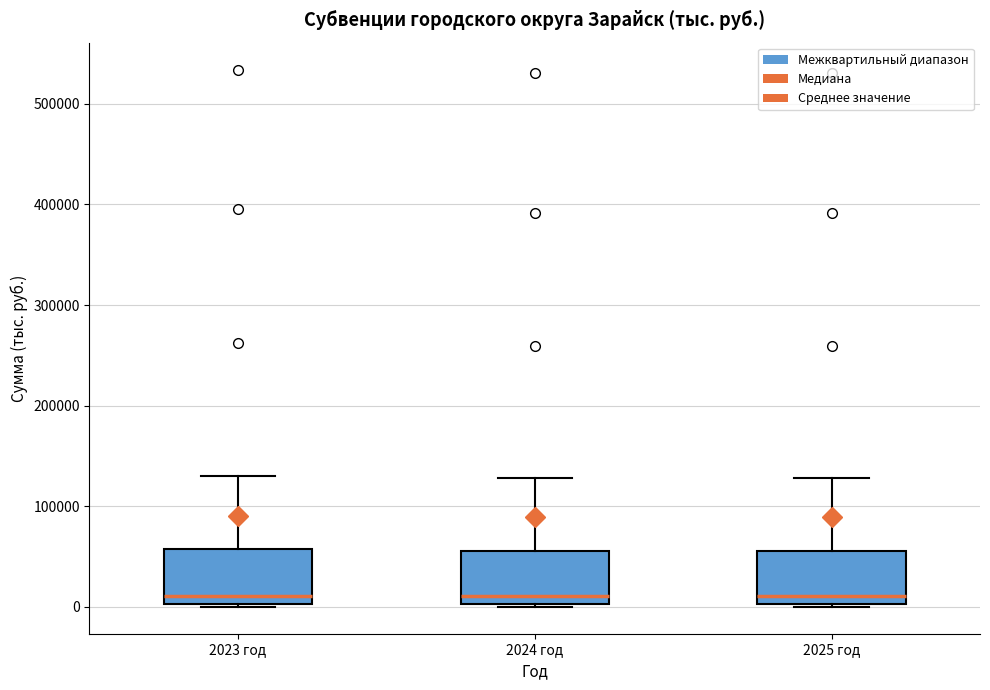

Reading left to right, transcribe this box plot: for each box, give where its median line is, the range the box spans, and where its two whiskers end, as read against the y-axis. The values are not printed on the chart, so give them approximately, as read against the axis.

2023 год: median 10000, box 0 to 60000, whiskers 0 to 130000
2024 год: median 10000, box 0 to 60000, whiskers 0 to 130000
2025 год: median 10000, box 0 to 60000, whiskers 0 to 130000